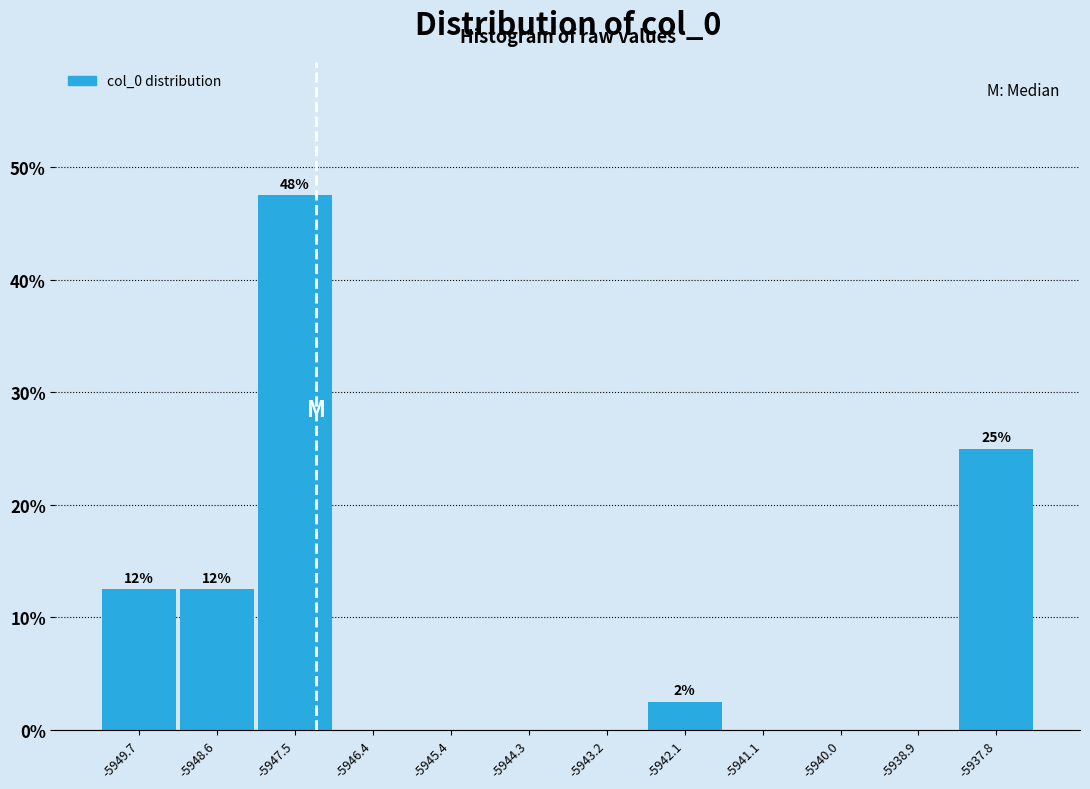

Which range on the x-axis has the tallest bar?

-5948.0 to -5947.0